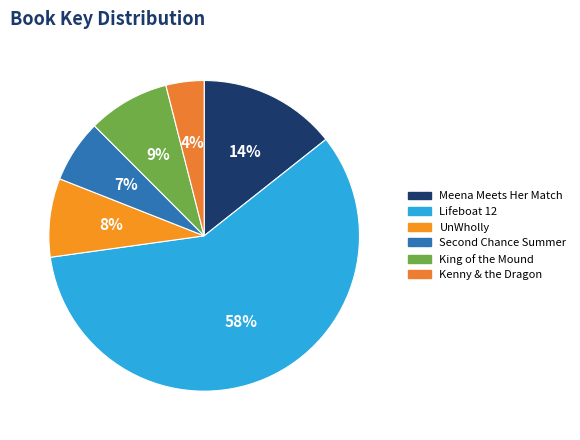

What percentage is the UnWholly slice, to the nearest percent?

8%